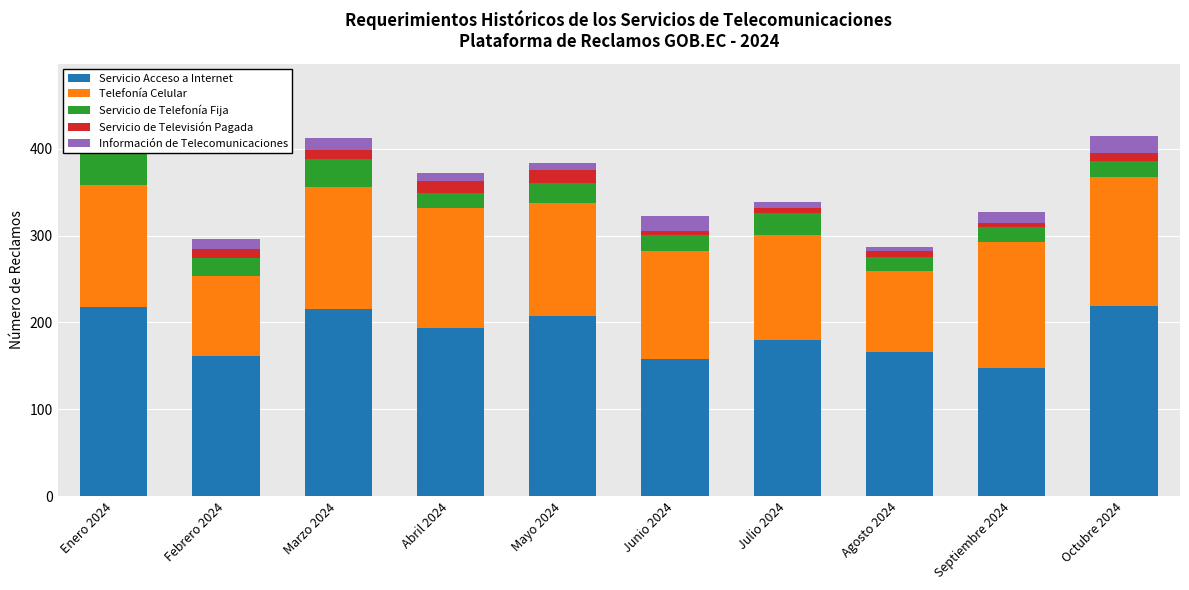

What are all the series names shown in the legend?

Servicio Acceso a Internet, Telefonía Celular, Servicio de Telefonía Fija, Servicio de Televisión Pagada, Información de Telecomunicaciones